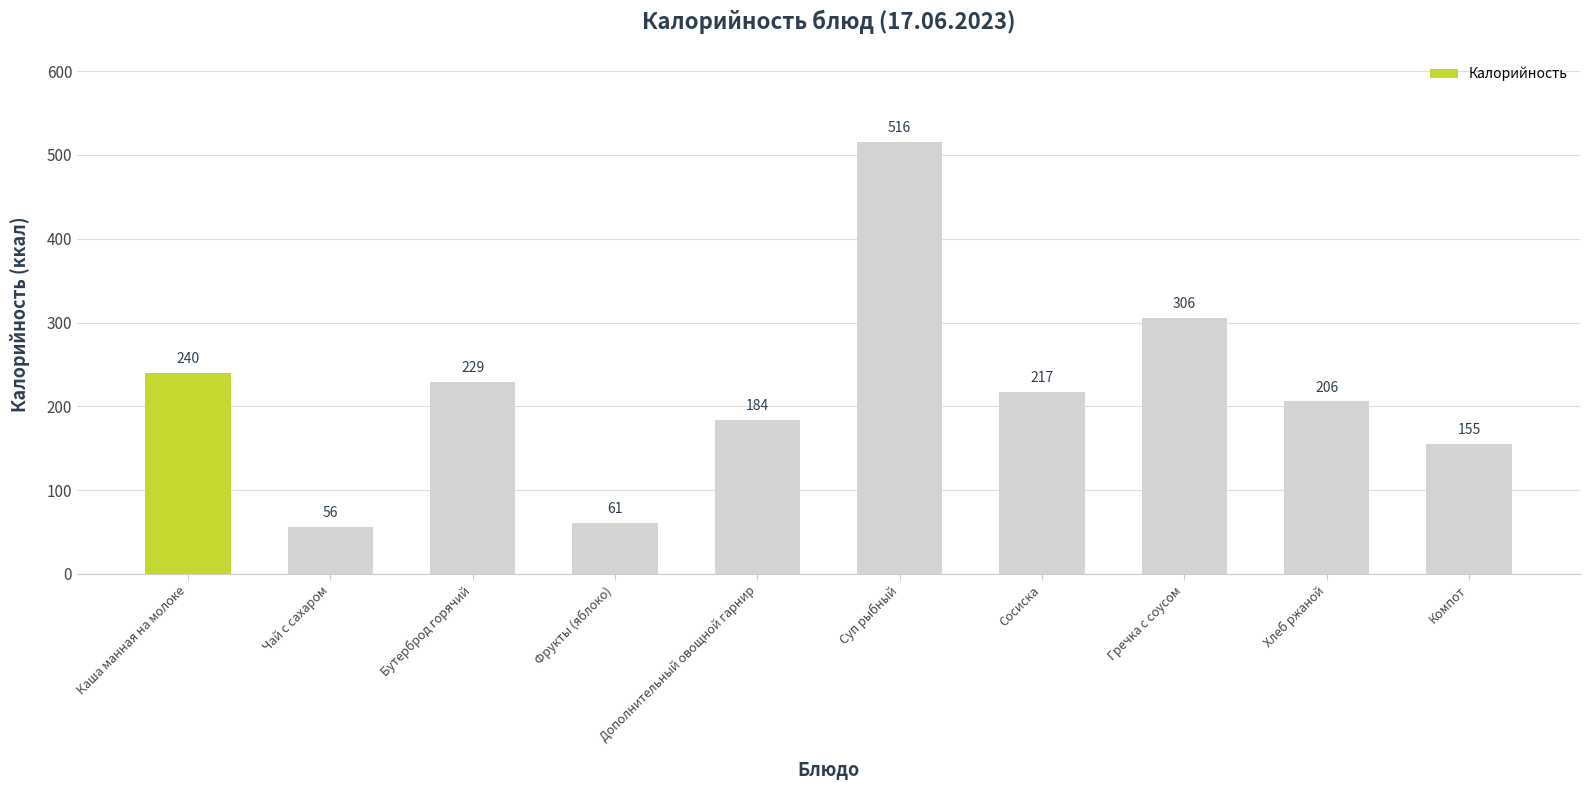

Approximately how many times larger is the value at Чай с сахаром compared to Фрукты (яблоко)?

0.9